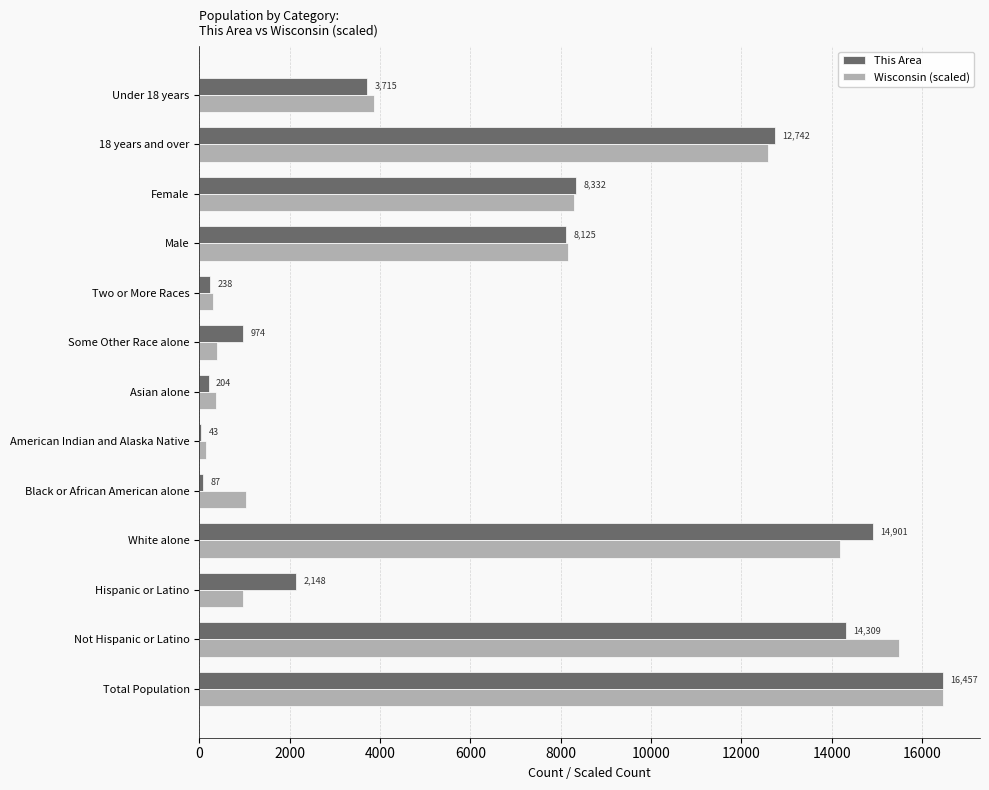

Which series has the largest total across all categories?

Wisconsin (scaled)